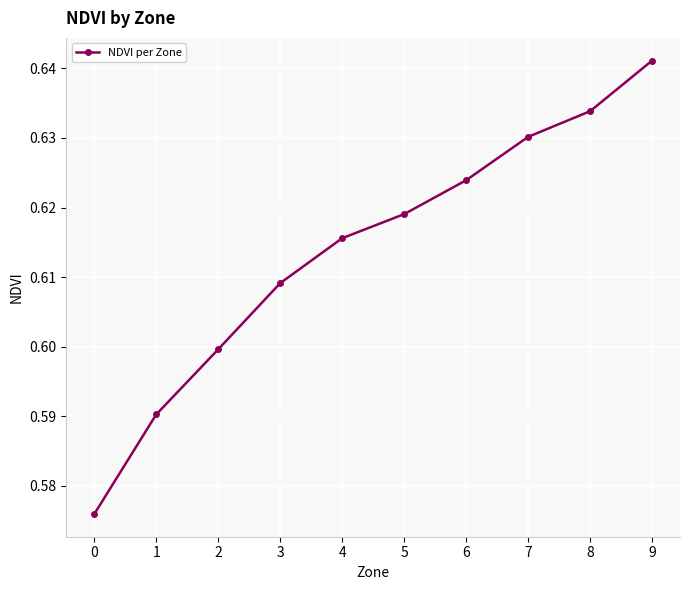

True or false: there are more than 0 points higher than both neighbors.

False